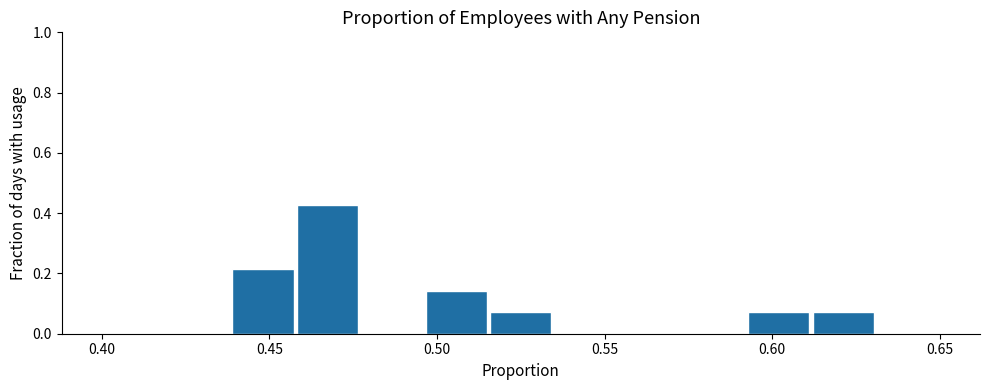

Around what value on the x-axis is the tallest bar? Give the approximate position of its centre, as read against the axis.

0.465